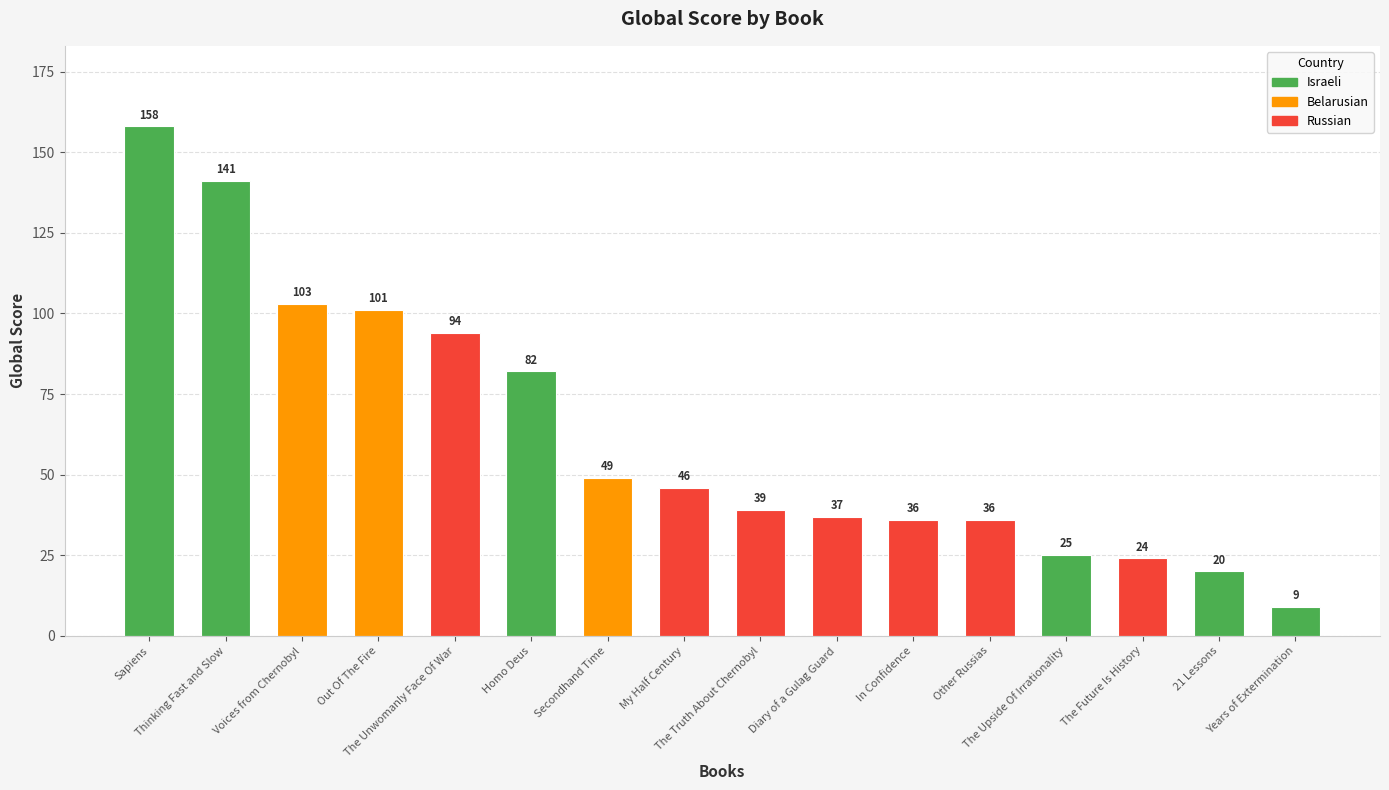

What is the difference between the maximum and minimum values?

149